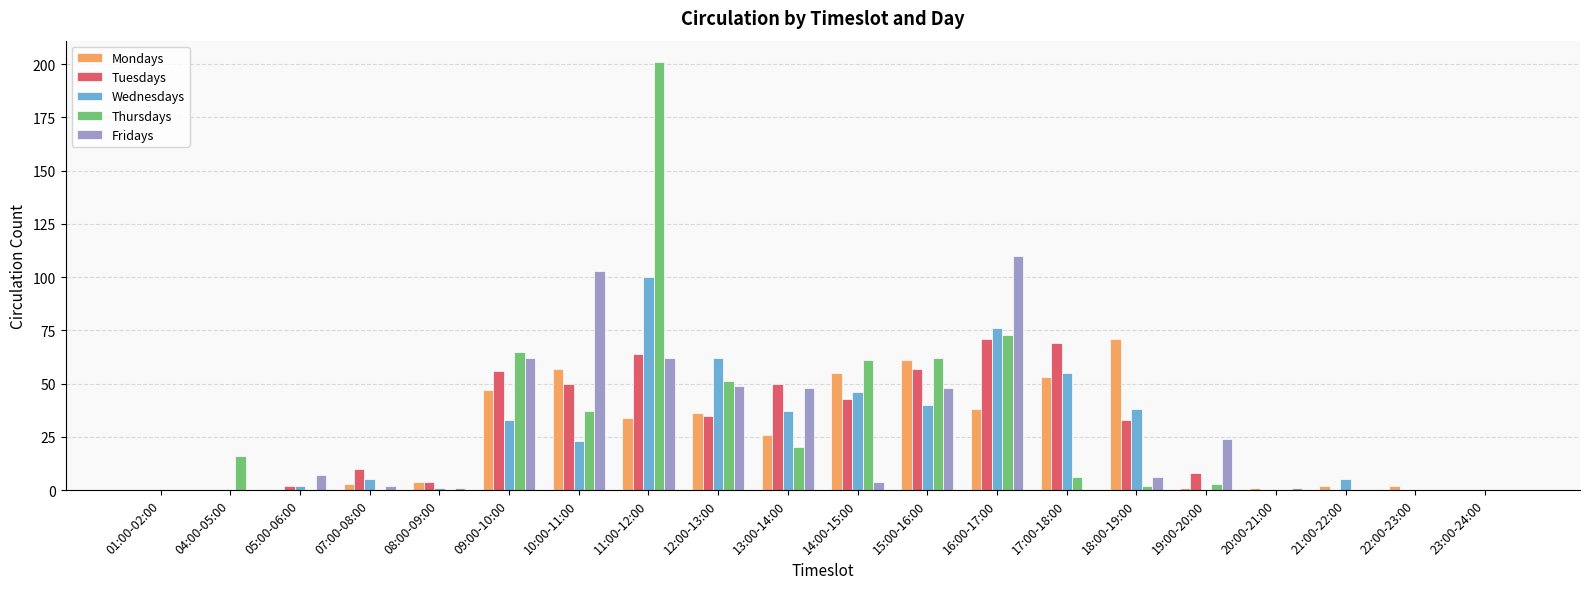

Which series has the largest total across all categories?

Thursdays